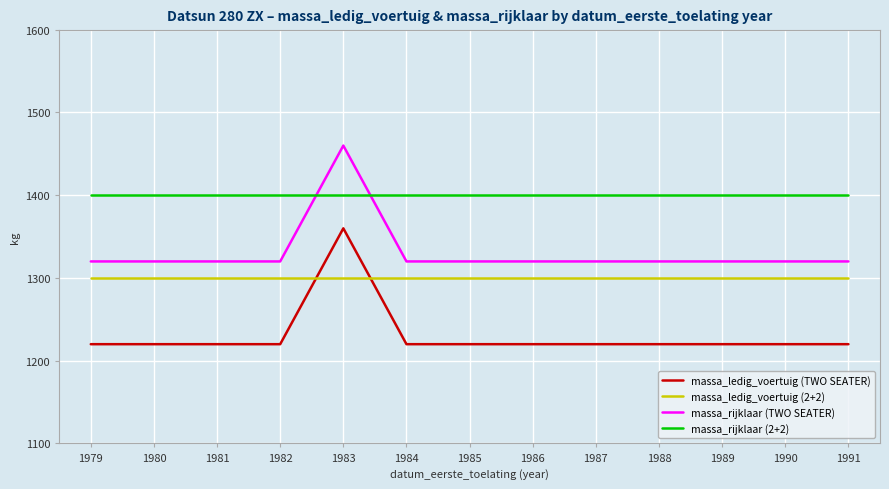

Rank the series by their average value, from highest to lowest.

massa_rijklaar (2+2), massa_rijklaar (TWO SEATER), massa_ledig_voertuig (2+2), massa_ledig_voertuig (TWO SEATER)